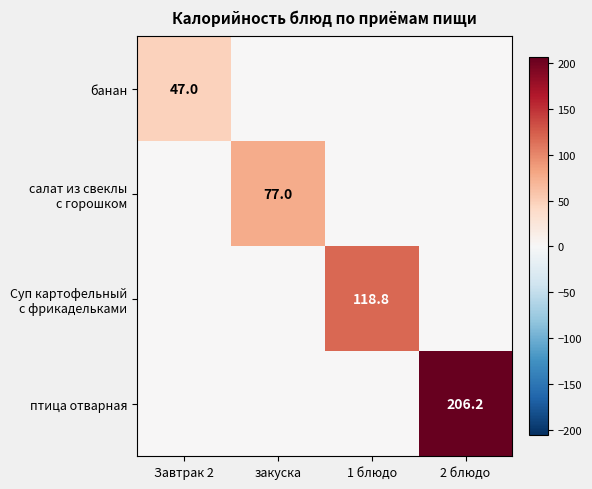

What is the total value across all series at 1 блюдо?

118.8